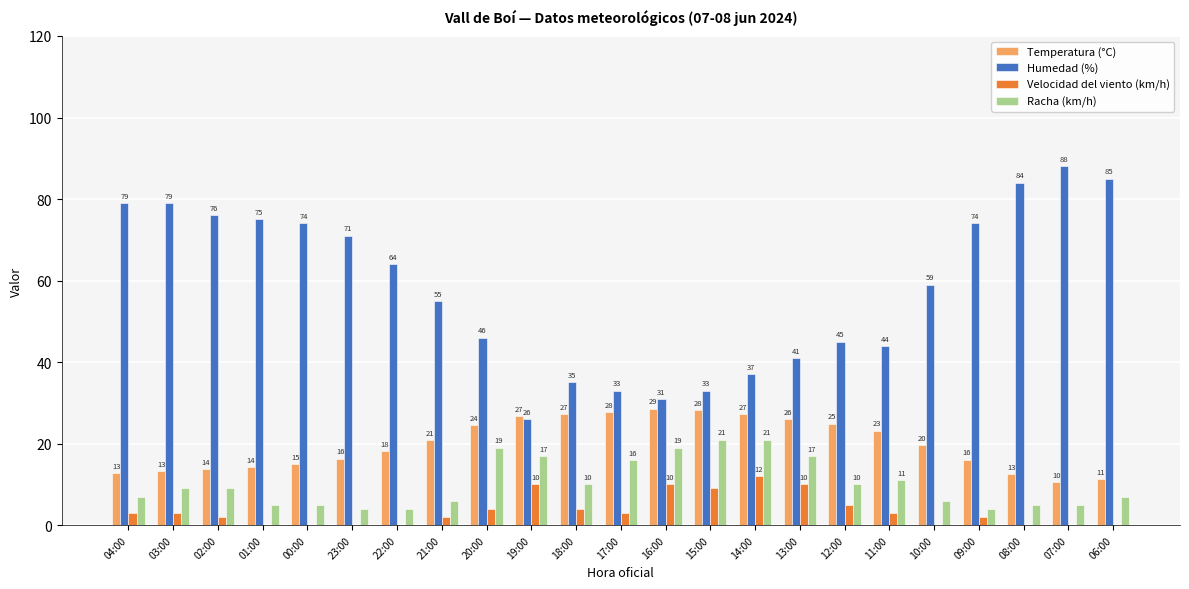

Which series has the largest total across all categories?

Humedad (%)